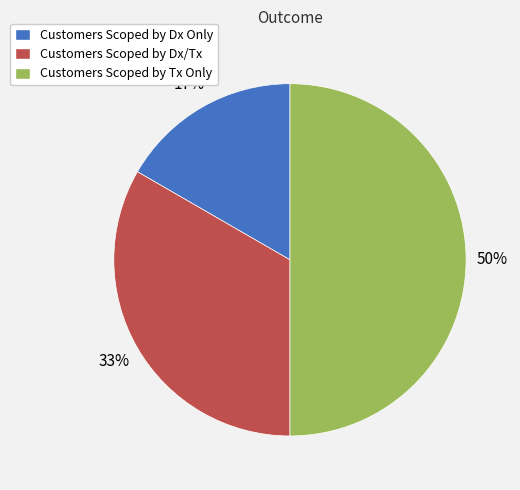

The Customers Scoped by Dx/Tx slice represents 43% of the pie. True or false?

False